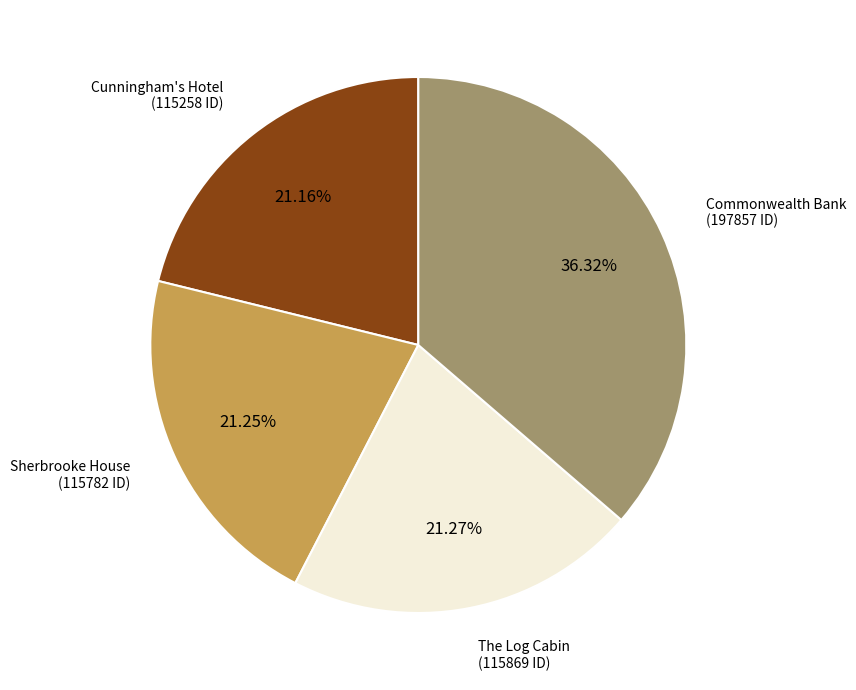

To the nearest percent, what is the combined percentage of Sherbrooke House and Commonwealth Bank?

58%